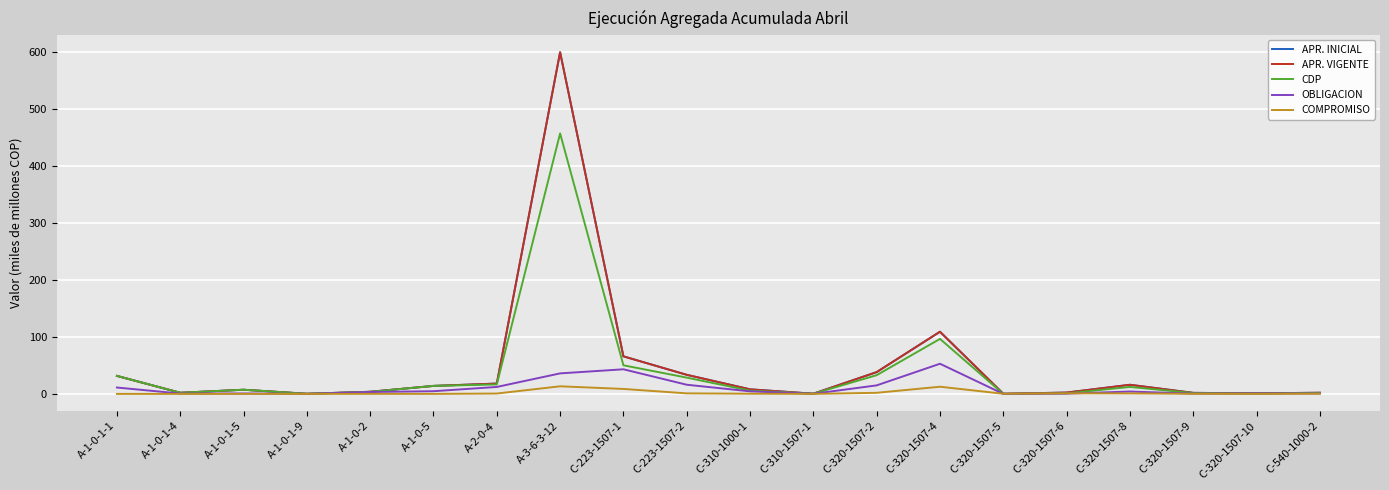

Rank the series by their maximum value, from lowest to highest.

COMPROMISO, OBLIGACION, CDP, APR. INICIAL, APR. VIGENTE